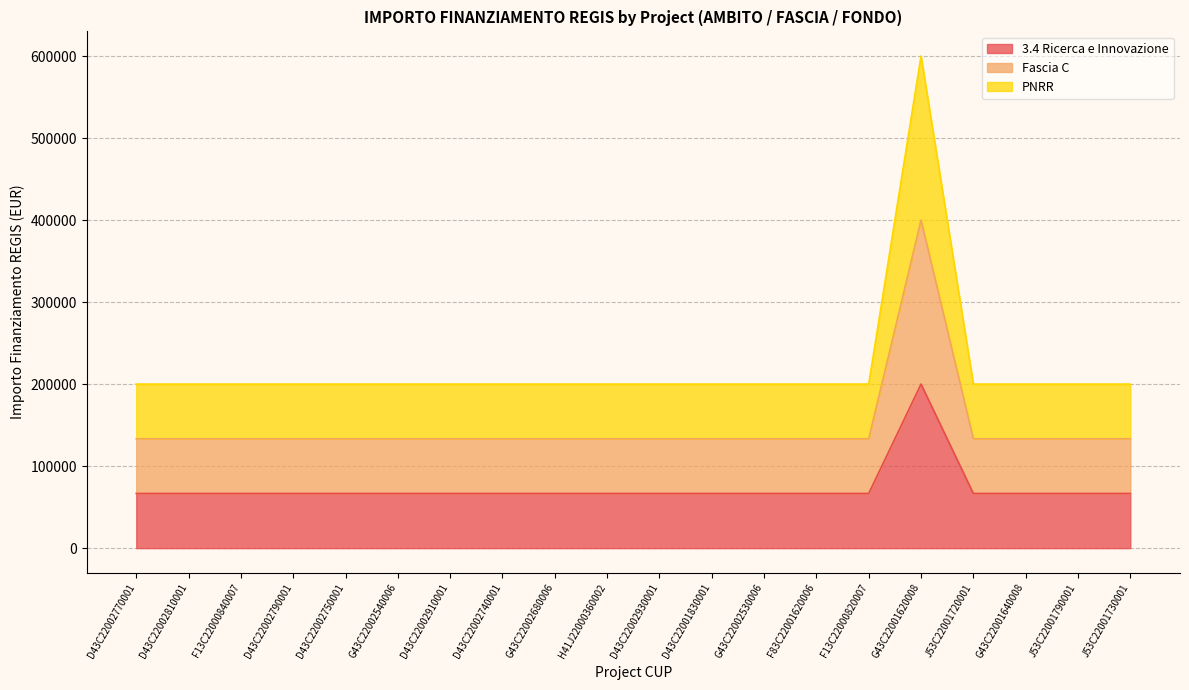

Reading left to right, extract all data points from this chart.

3.4 Ricerca e Innovazione: 66666.7	66666.7	66666.7	66666.7	66666.7	66666.7	66666.7	66666.7	66666.7	66666.7	66666.7	66666.7	66666.7	66666.7	66666.7	200000.0	66666.7	66666.7	66666.7	66666.7
Fascia C: 133333.3	133333.3	133333.3	133333.3	133333.3	133333.3	133333.3	133333.3	133333.3	133333.3	133333.3	133333.3	133333.3	133333.3	133333.3	400000.0	133333.3	133333.3	133333.3	133333.3
PNRR: 200000.0	200000.0	200000.0	200000.0	200000.0	200000.0	200000.0	200000.0	200000.0	200000.0	200000.0	200000.0	200000.0	200000.0	200000.0	600000.0	200000.0	200000.0	200000.0	200000.0